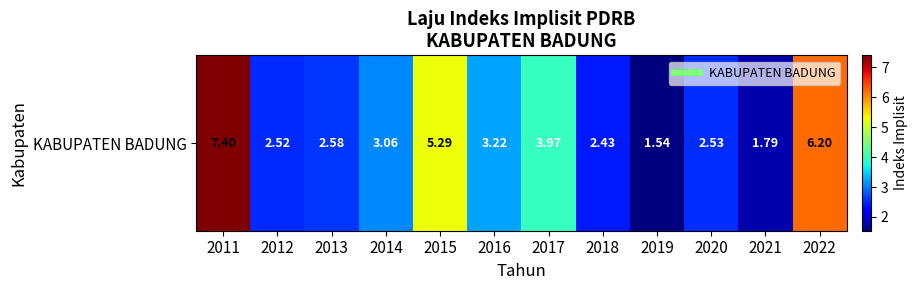

Where is the data nearest to the value 4?

2017